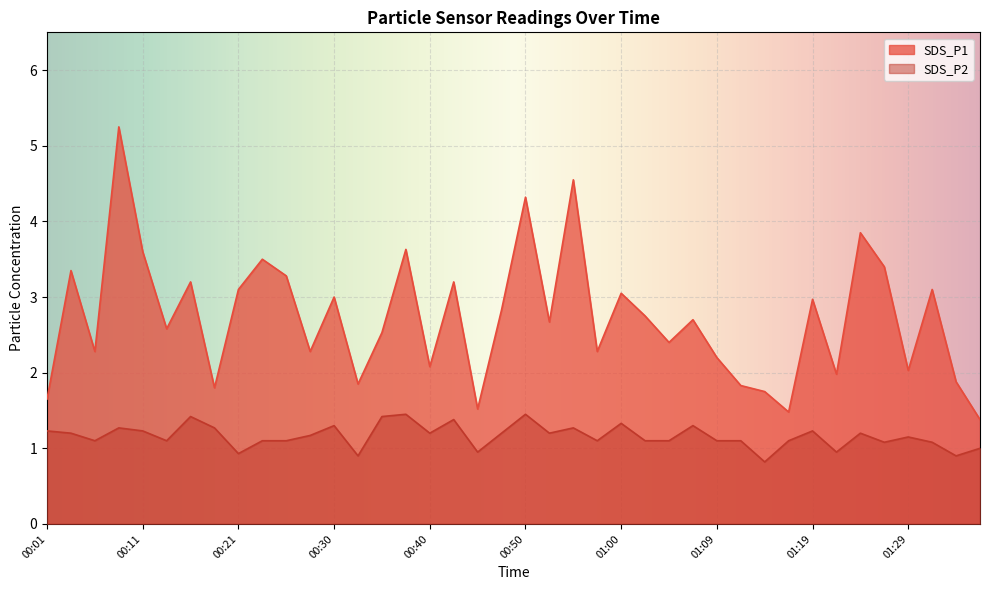

How many values in the SDS_P1 series are below 2?

10